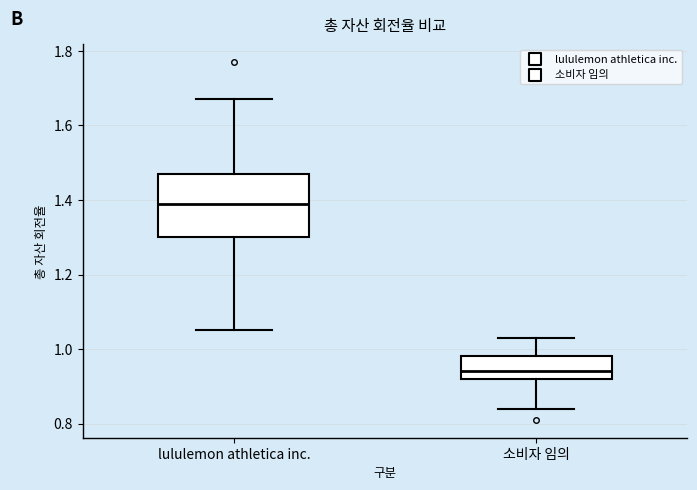

Reading left to right, transcribe this box plot: for each box, give where its median line is, the range the box spans, and where its two whiskers end, as read against the y-axis. The values are not printed on the chart, so give them approximately, as read against the axis.

lululemon athletica inc.: median 1.40, box 1.30 to 1.48, whiskers 1.06 to 1.68
소비자 임의: median 0.94, box 0.92 to 0.98, whiskers 0.84 to 1.04